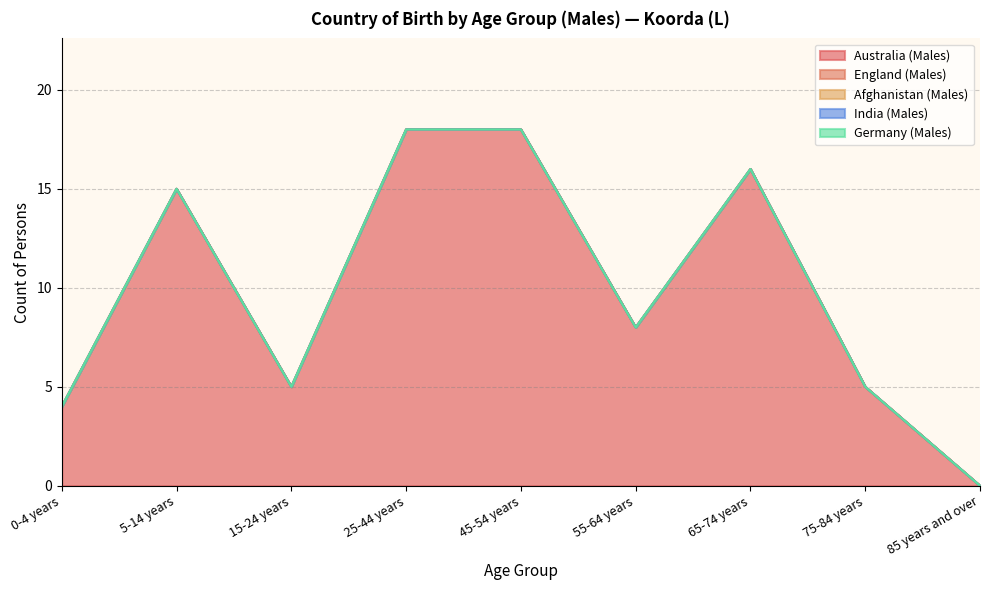

Reading left to right, list all the values displayed in this chart.

Australia (Males): 0-4 years=4	5-14 years=15	15-24 years=5	25-44 years=18	45-54 years=18	55-64 years=8	65-74 years=16	75-84 years=5	85 years and over=0
England (Males): 0-4 years=0	5-14 years=0	15-24 years=0	25-44 years=0	45-54 years=0	55-64 years=0	65-74 years=0	75-84 years=0	85 years and over=0
Afghanistan (Males): 0-4 years=0	5-14 years=0	15-24 years=0	25-44 years=0	45-54 years=0	55-64 years=0	65-74 years=0	75-84 years=0	85 years and over=0
India (Males): 0-4 years=0	5-14 years=0	15-24 years=0	25-44 years=0	45-54 years=0	55-64 years=0	65-74 years=0	75-84 years=0	85 years and over=0
Germany (Males): 0-4 years=0	5-14 years=0	15-24 years=0	25-44 years=0	45-54 years=0	55-64 years=0	65-74 years=0	75-84 years=0	85 years and over=0